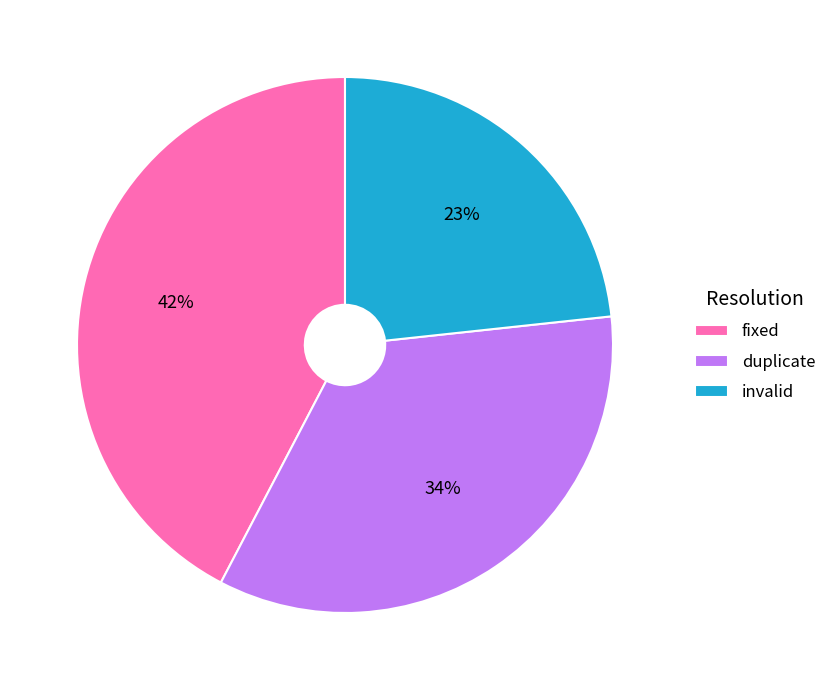

Is the sum of fixed and duplicate greater than half?

Yes